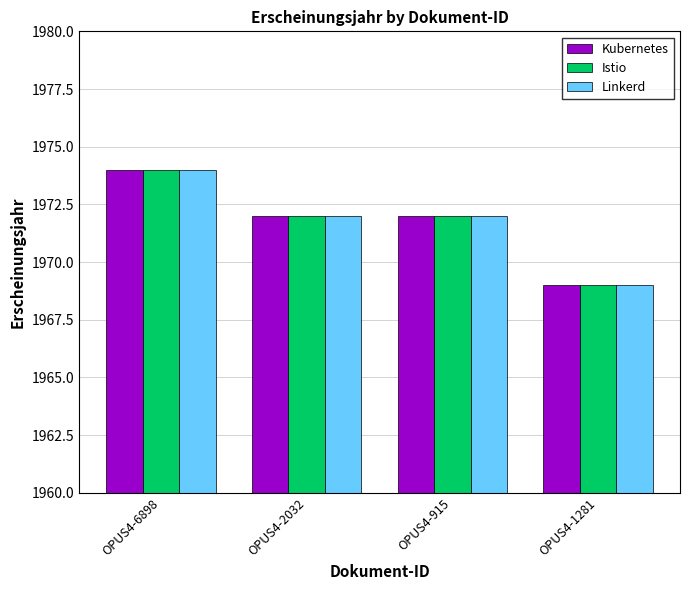

True or false: Kubernetes has a value of 467 at OPUS4-2032.

False